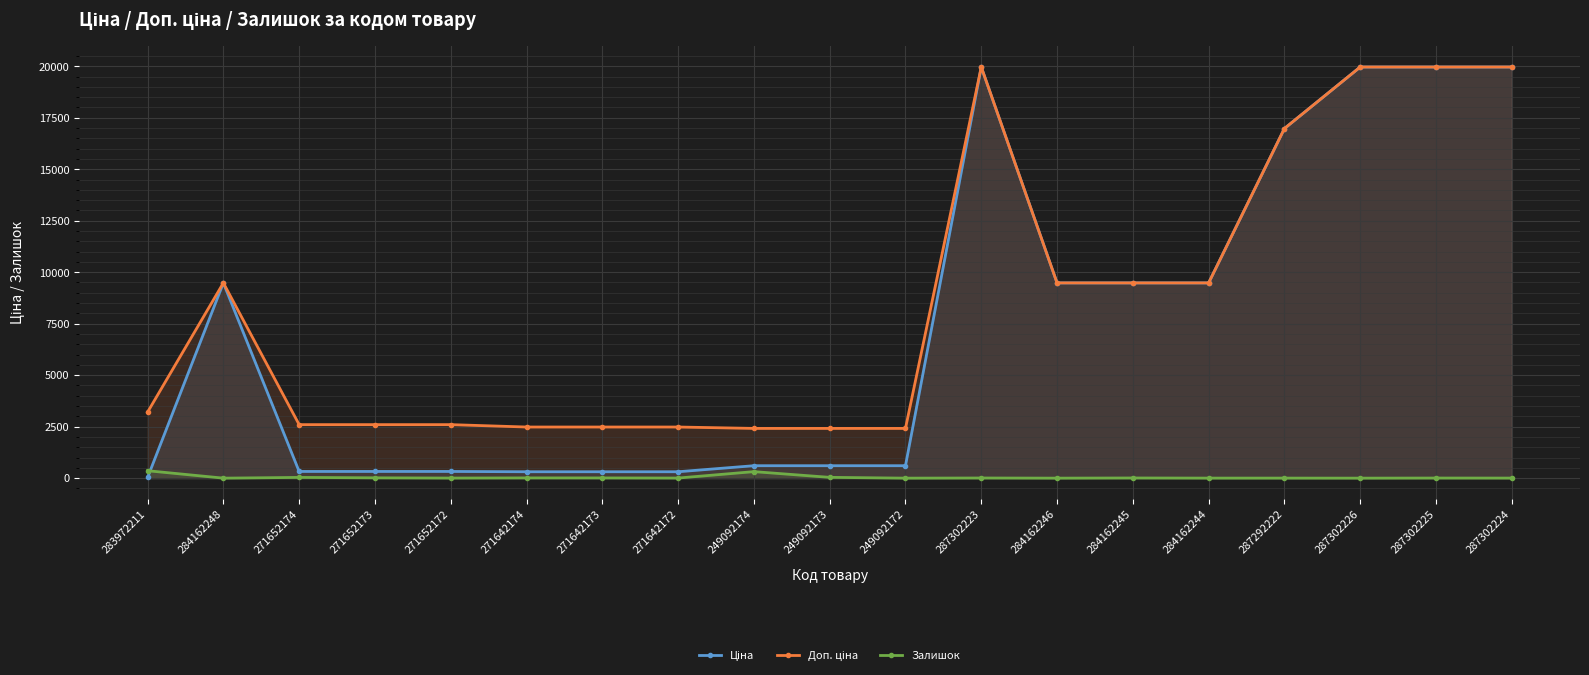

What is the difference between the Ціна values at 249092174 and 283972211?

571.7